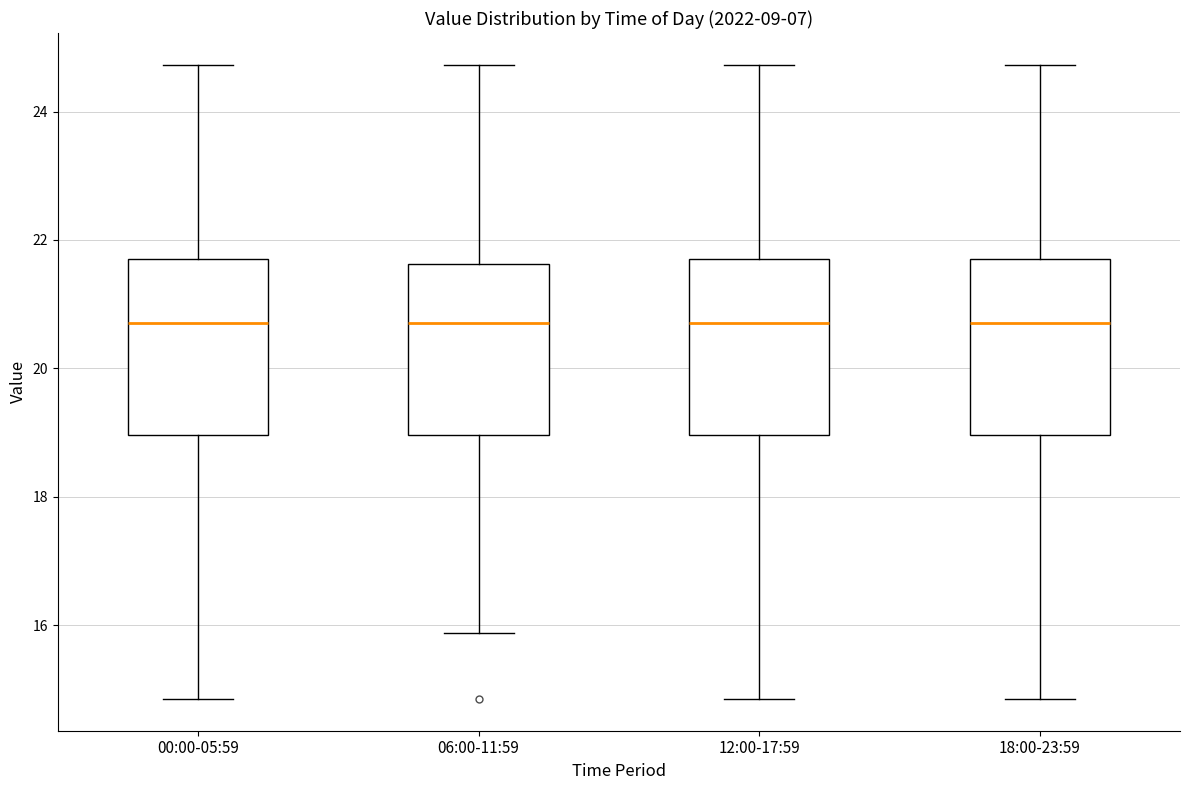

Reading left to right, read every box against the y-axis: the position of its median line, the range the box covers, and the ends of its whiskers. The values are not printed on the chart, so give them approximately, as read against the axis.

00:00-05:59: median 20.8, box 19.0 to 21.6, whiskers 14.8 to 24.8
06:00-11:59: median 20.8, box 19.0 to 21.6, whiskers 15.8 to 24.8
12:00-17:59: median 20.8, box 19.0 to 21.6, whiskers 14.8 to 24.8
18:00-23:59: median 20.8, box 19.0 to 21.6, whiskers 14.8 to 24.8